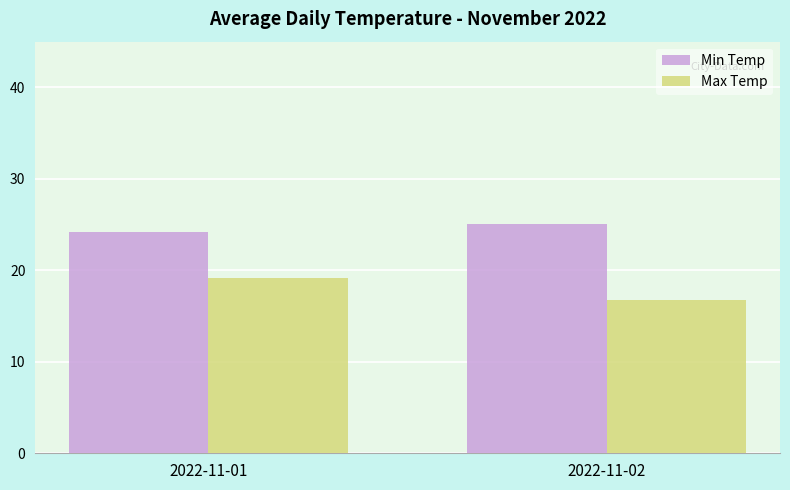

The value of Max Temp at 2022-11-01 is 6.8. True or false?

False